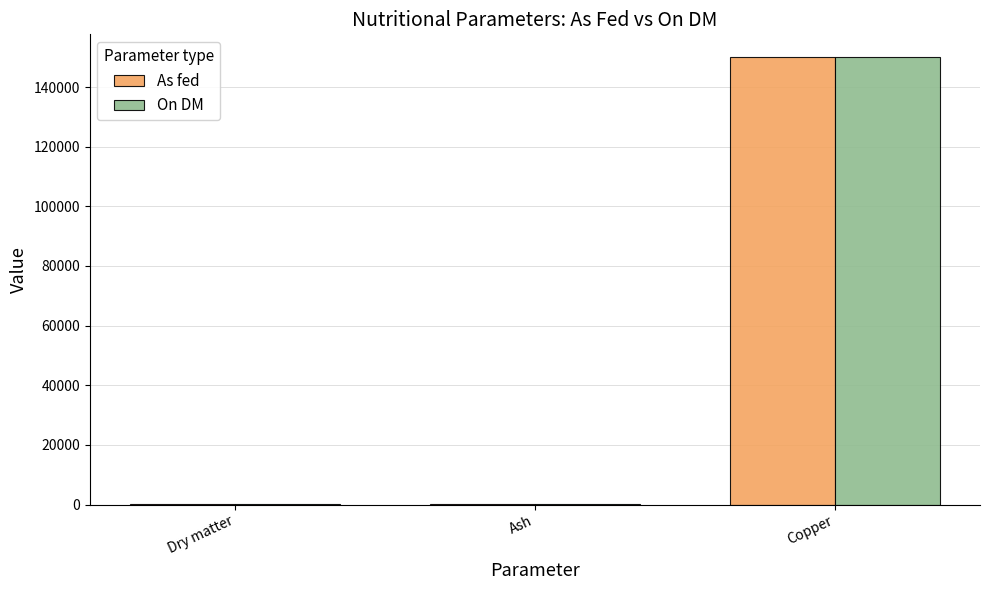

At which category is the sum across all series the highest?

Copper